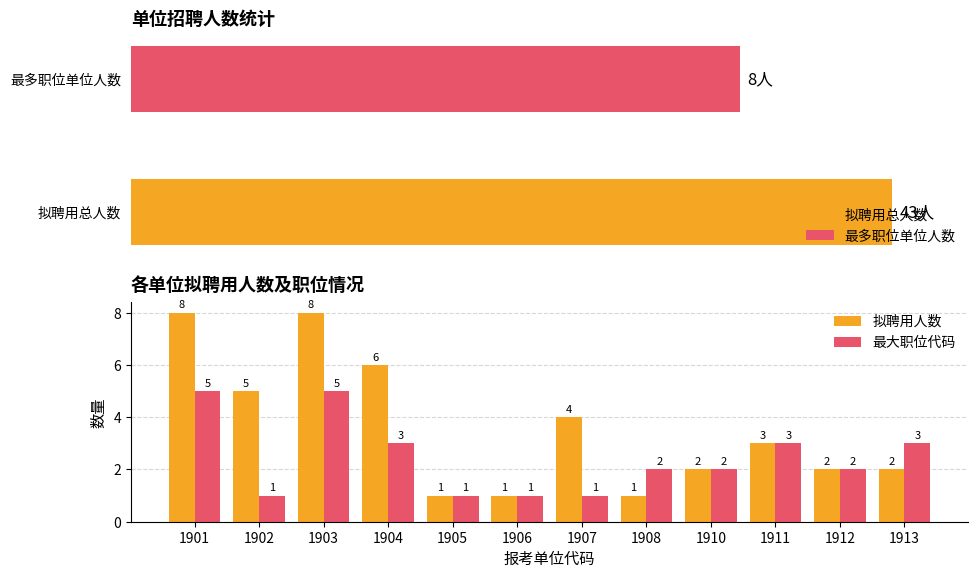

Is it true that 拟聘用人数 equals 1 at 1907?

False